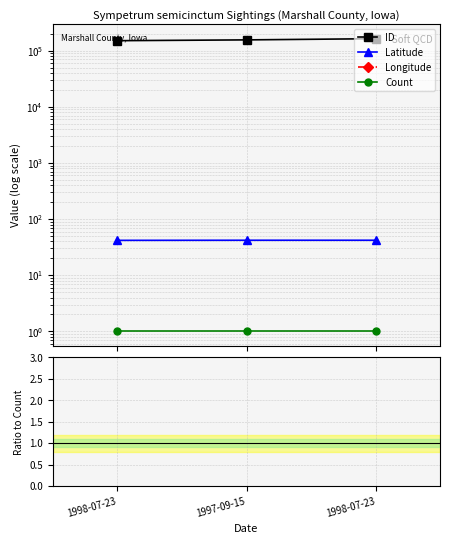

Rank the series at 1998-07-23 from lowest to highest value.

Longitude, Count, Latitude, ID